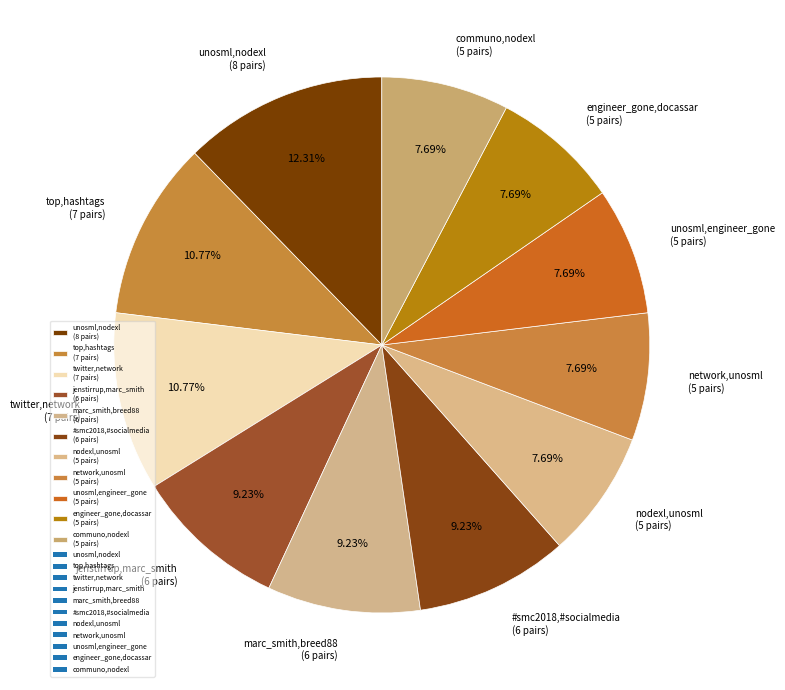

To the nearest percent, what is the combined percentage of marc_smith,breed88 and jenstirrup,marc_smith?

18%